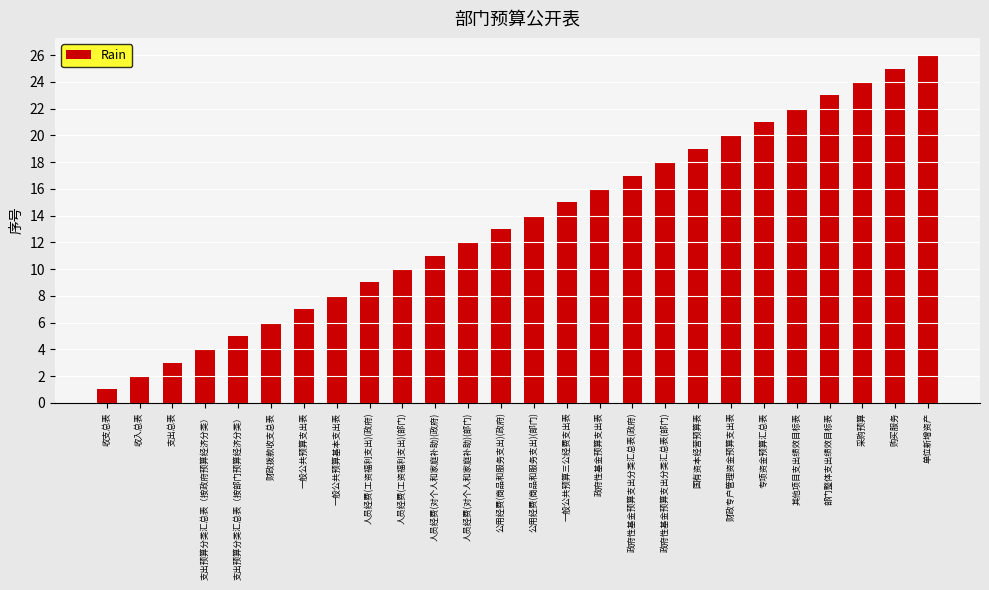

List the labels in order of value, smallest first.

收支总表, 收入总表, 支出总表, 支出预算分类汇总表（按政府预算经济分类）, 支出预算分类汇总表（按部门预算经济分类）, 财政拨款收支总表, 一般公共预算支出表, 一般公共预算基本支出表, 人员经费(工资福利支出)(政府), 人员经费(工资福利支出)(部门), 人员经费(对个人和家庭补助)(政府), 人员经费(对个人和家庭补助)(部门), 公用经费(商品和服务支出)(政府), 公用经费(商品和服务支出)(部门), 一般公共预算三公经费支出表, 政府性基金预算支出表, 政府性基金预算支出分类汇总表(政府), 政府性基金预算支出分类汇总表(部门), 国有资本经营预算表, 财政专户管理资金预算支出表, 专项资金预算汇总表, 其他项目支出绩效目标表, 部门整体支出绩效目标表, 采购预算, 购买服务, 单位新增资产